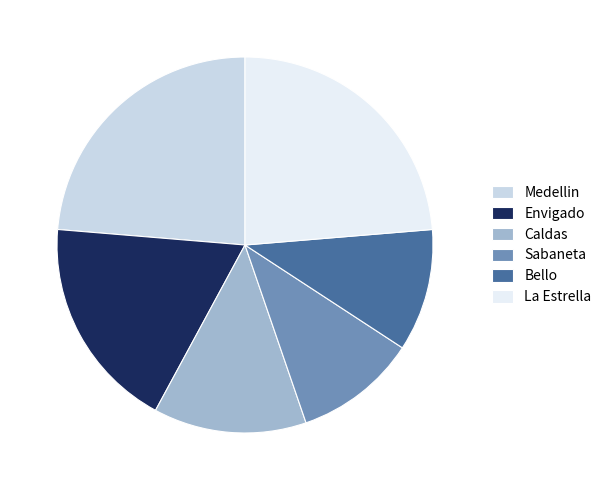

How many slices are in this pie chart?

6